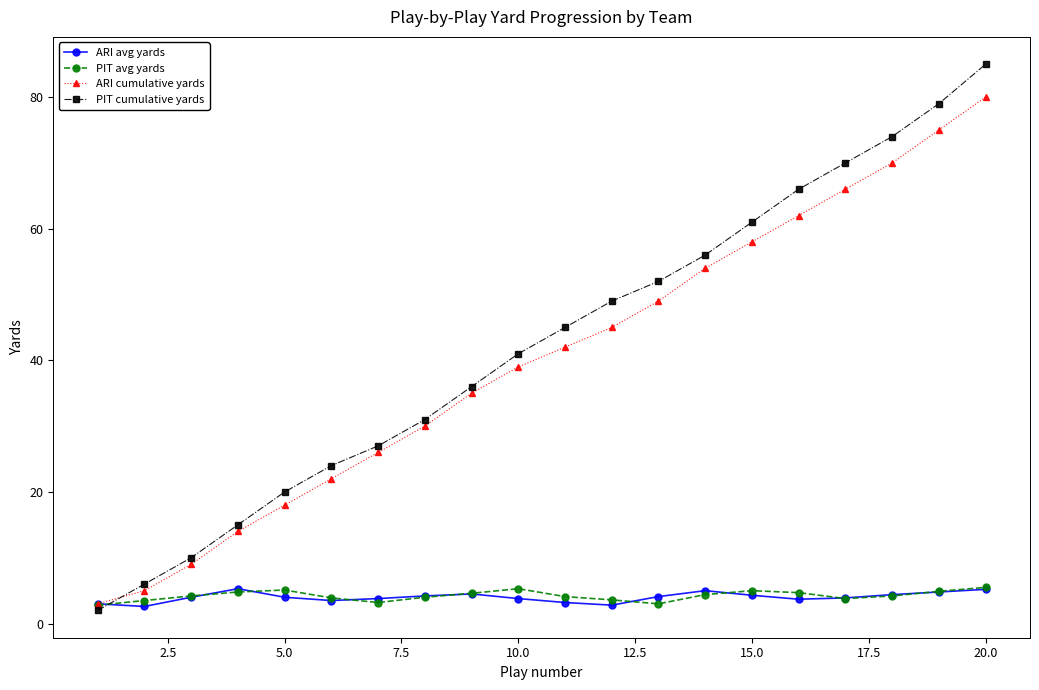

What are all the series names shown in the legend?

ARI avg yards, PIT avg yards, ARI cumulative yards, PIT cumulative yards